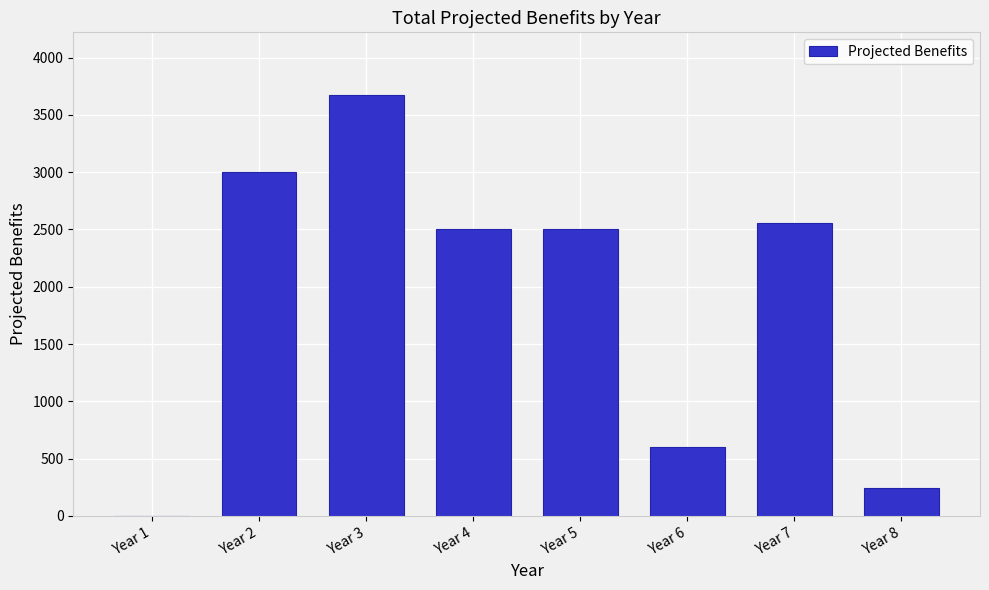

Reading left to right, list all the values displayed in this chart.

Year 1=0	Year 2=3000	Year 3=3670	Year 4=2500	Year 5=2500	Year 6=600	Year 7=2561	Year 8=241